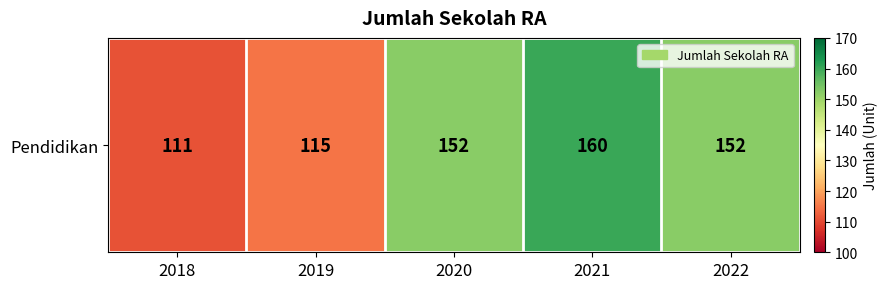

What is the change in value from 2018 to 2022?

+41